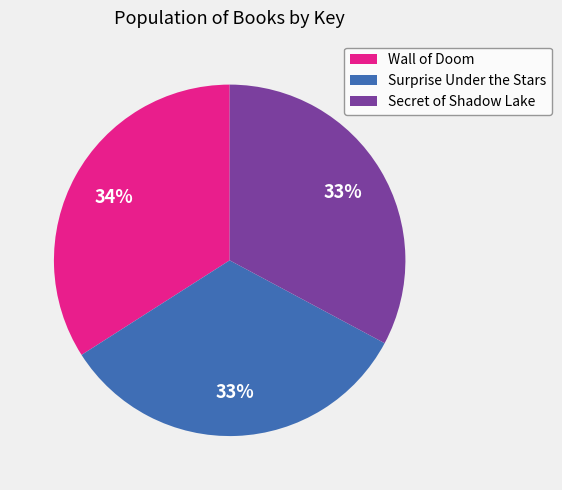

To the nearest percent, what percentage of the pie is Secret of Shadow Lake?

33%